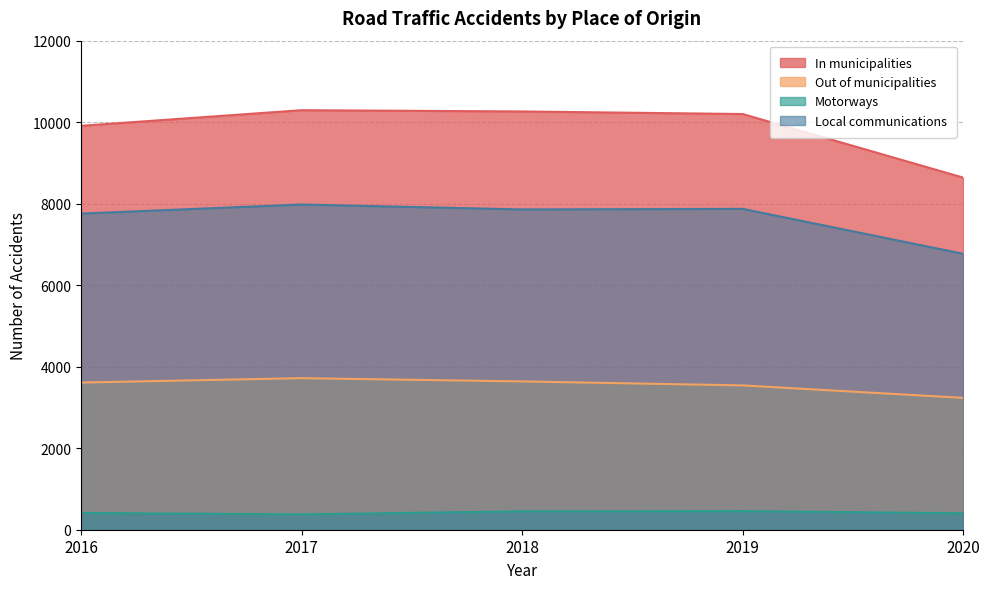

Does the chart have visible grid lines?

Yes